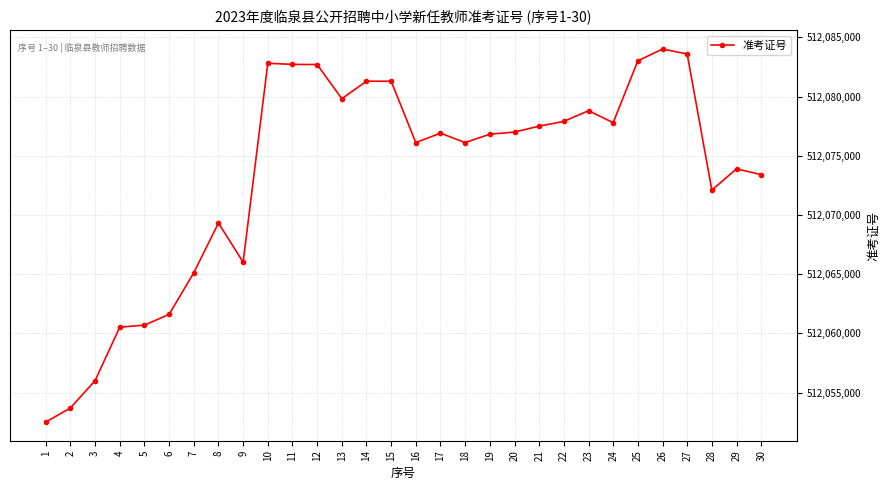

Which label corresponds to the smallest value in the chart?

1